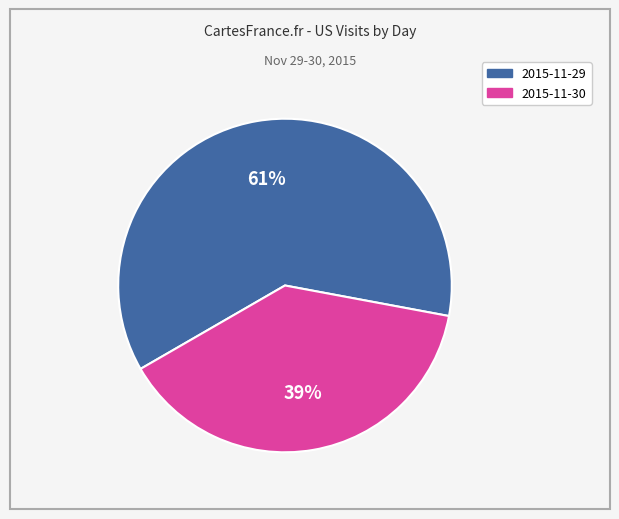

To the nearest percent, what is the combined percentage of 2015-11-30 and 2015-11-29?

100%